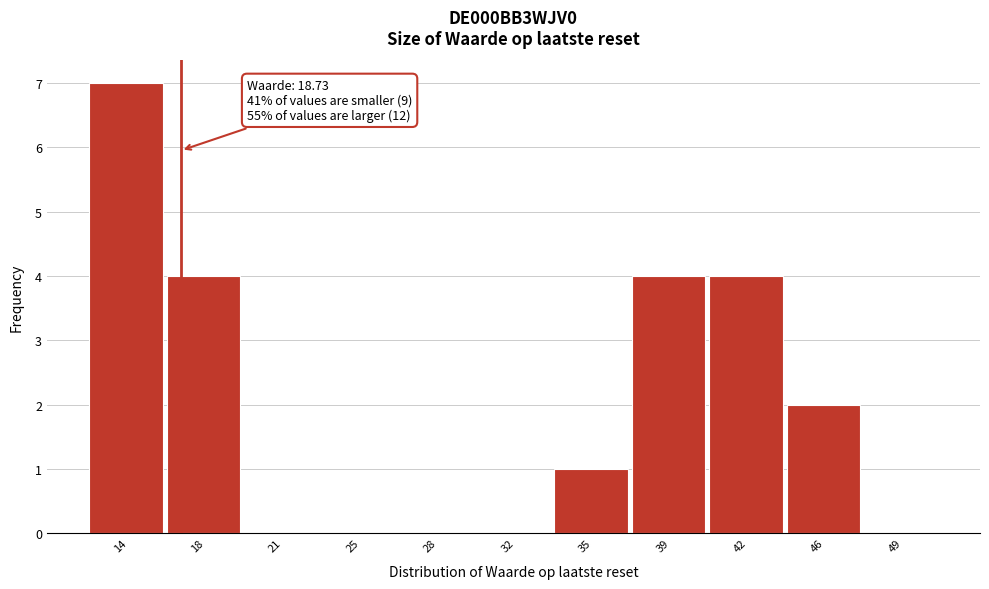

Reading left to right, extract all data points from this chart.

14=7	18=4	21=0	25=0	28=0	32=0	35=1	39=4	42=4	46=2	49=0